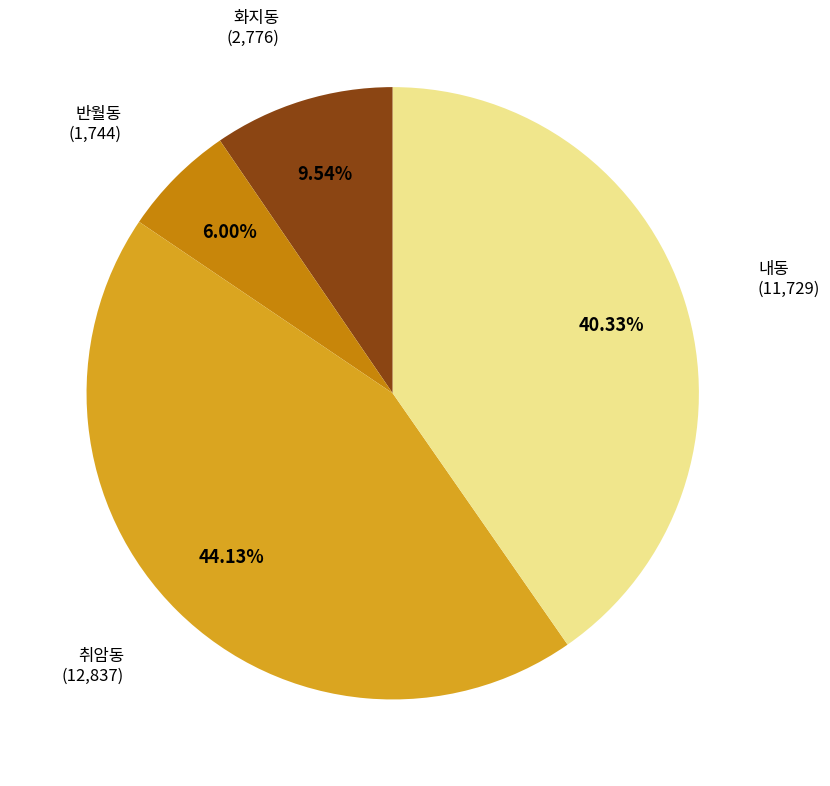

Is there a majority slice in this chart?

No